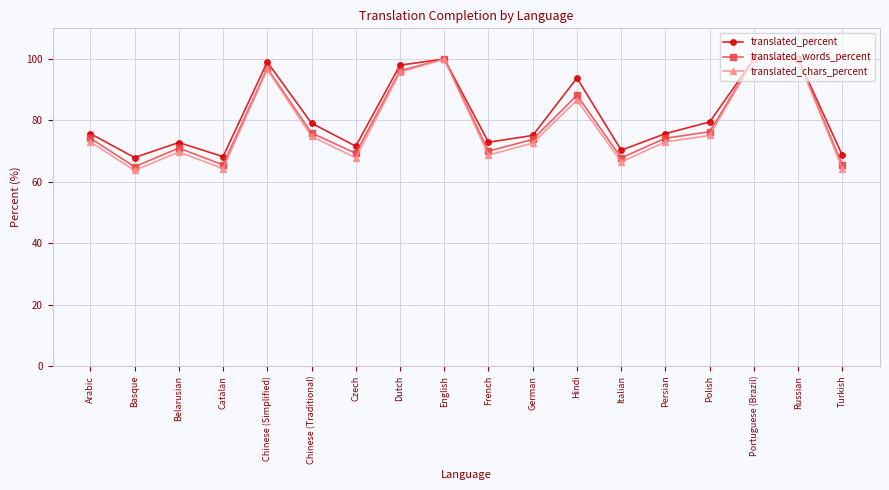

Which series changed the most between Persian and Russian?

translated_chars_percent